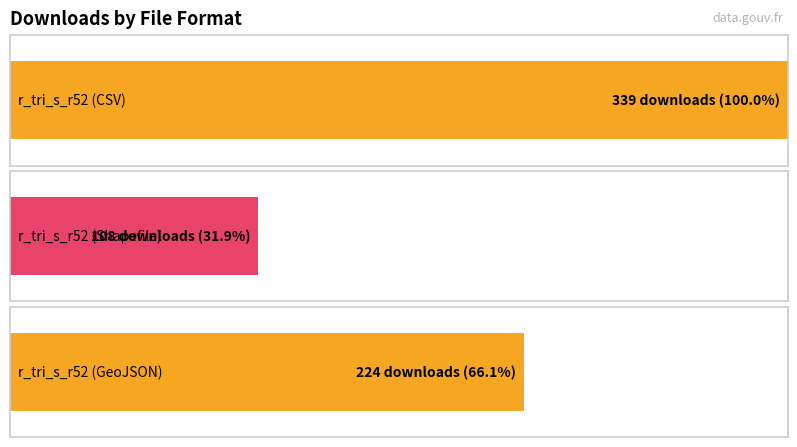

True or false: the data shows 164 at r_tri_s_r52 (Shapefile).

False